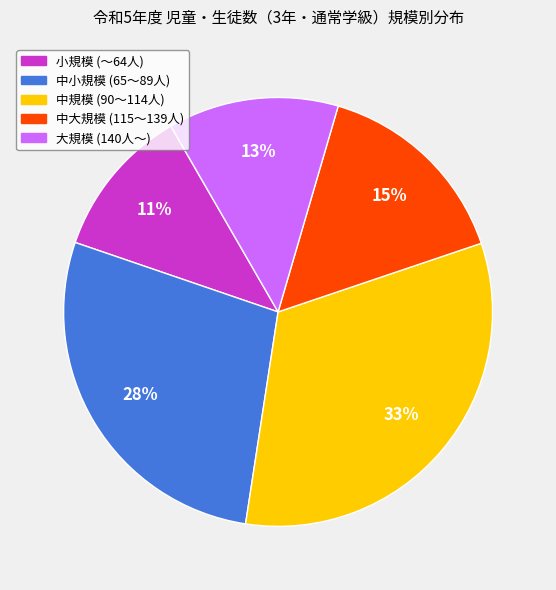

To the nearest percent, what is the average slice percentage?

20%